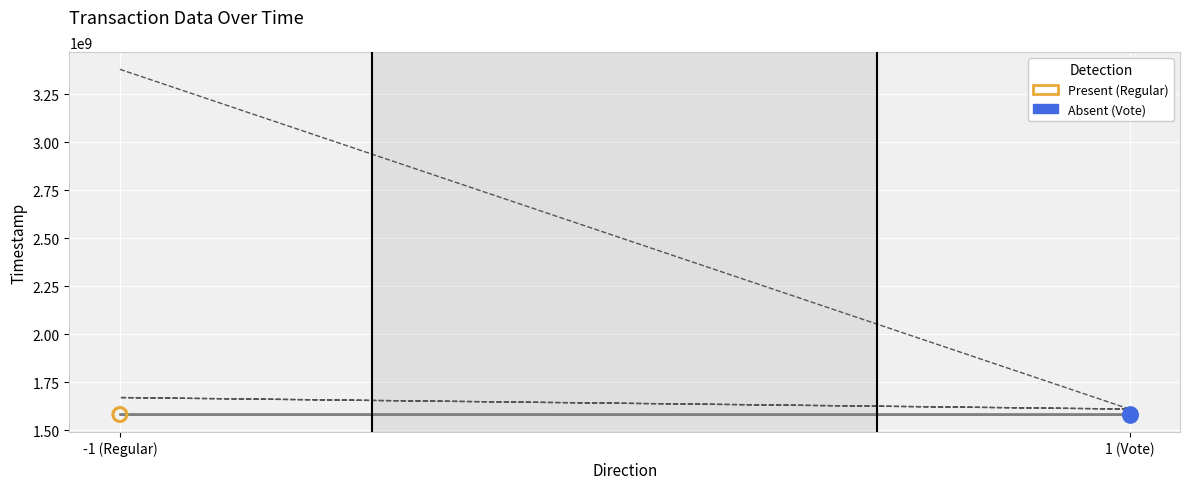

At which category is the sum across all series the highest?

-1 (Regular)